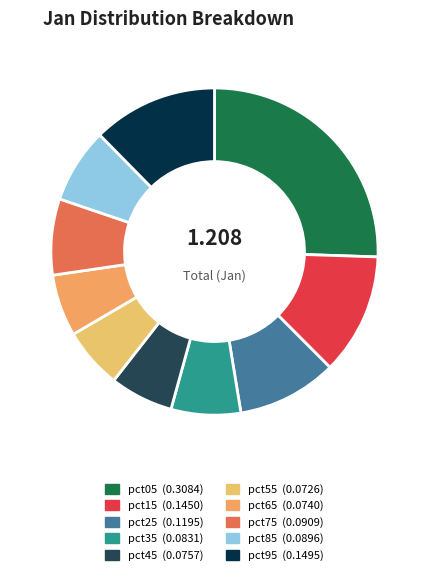

Count the number of slices in the pie.

10